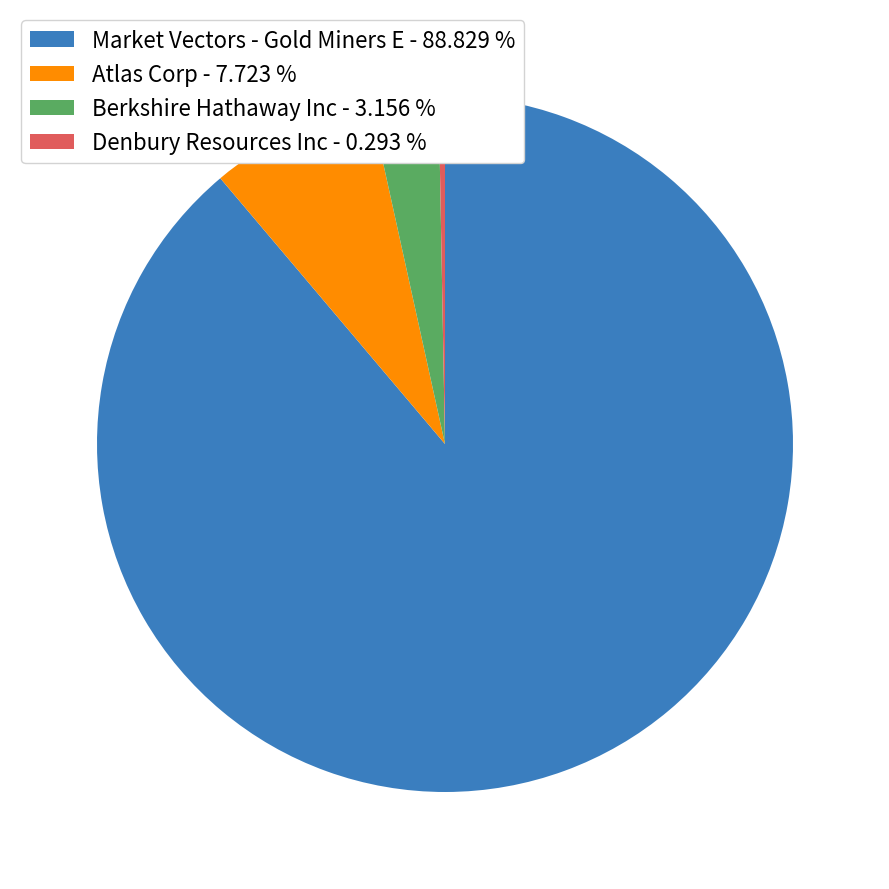

Which has a higher value, Berkshire Hathaway Inc - 3.156 % or Market Vectors - Gold Miners E - 88.829 %?

Market Vectors - Gold Miners E - 88.829 %